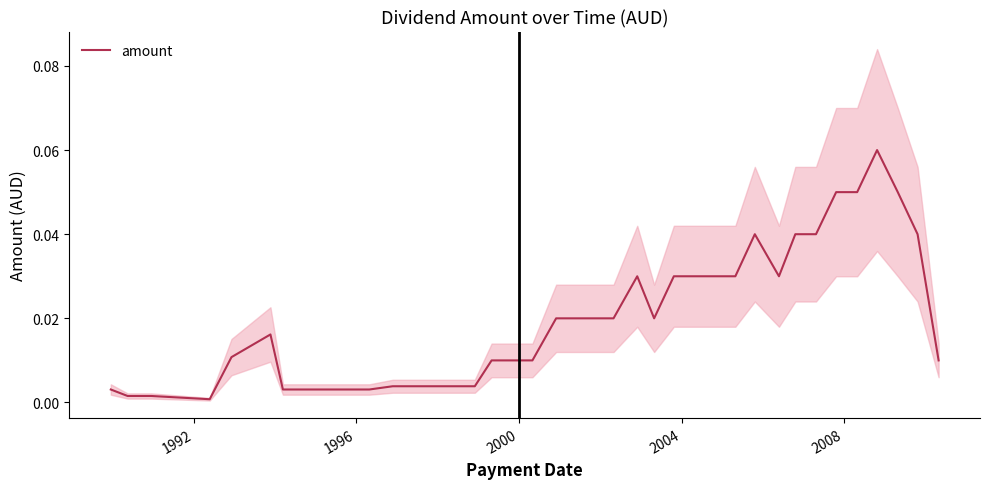

What is the sum of all values?

0.8